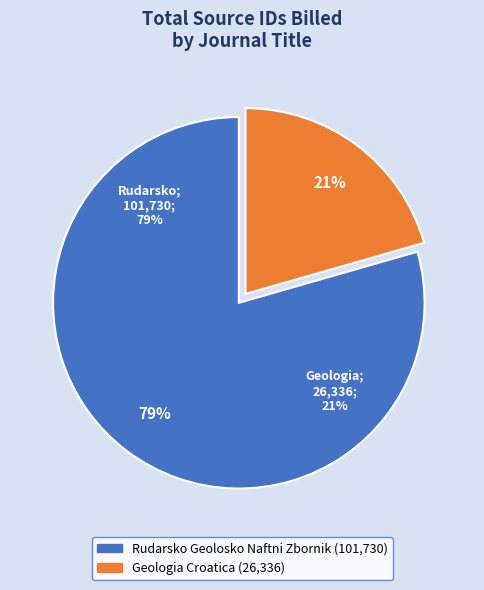

What percentage is the Rudarsko Geolosko Naftni Zbornik slice, to the nearest percent?

79%